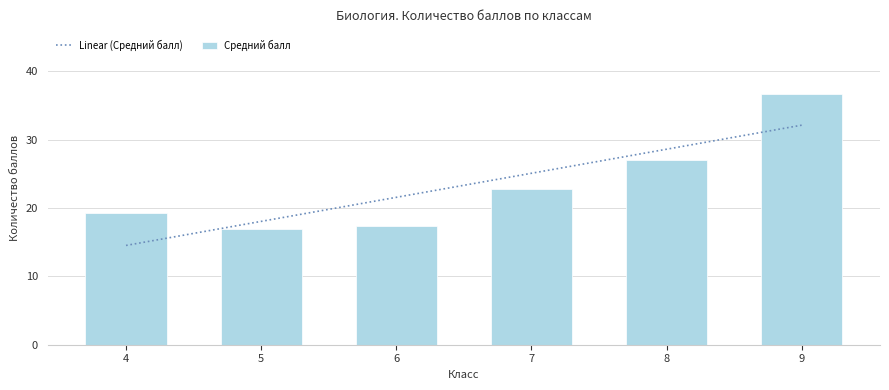

Reading left to right, transcribe all the data shown in this chart.

Linear (Средний балл): 14.5	18.0	21.5	25.1	28.6	32.1
Средний балл: 19.2	16.9	17.3	22.7	27.0	36.7